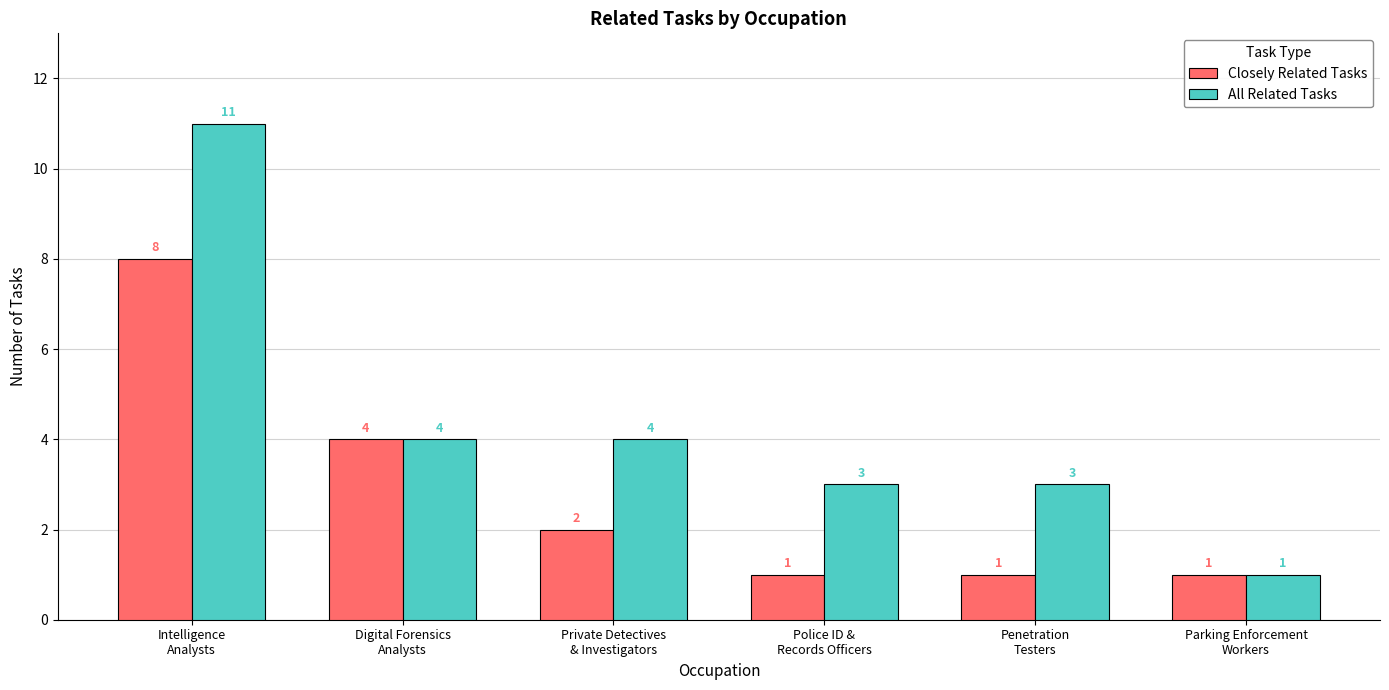

Reading left to right, transcribe all the data shown in this chart.

Closely Related Tasks: Intelligence
Analysts=8	Digital Forensics
Analysts=4	Private Detectives
& Investigators=2	Police ID &
Records Officers=1	Penetration
Testers=1	Parking Enforcement
Workers=1
All Related Tasks: Intelligence
Analysts=11	Digital Forensics
Analysts=4	Private Detectives
& Investigators=4	Police ID &
Records Officers=3	Penetration
Testers=3	Parking Enforcement
Workers=1